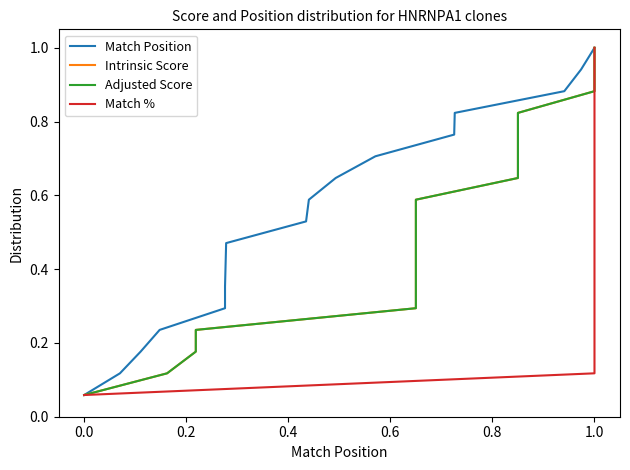

True or false: Adjusted Score and Match Position cross at least once.

False